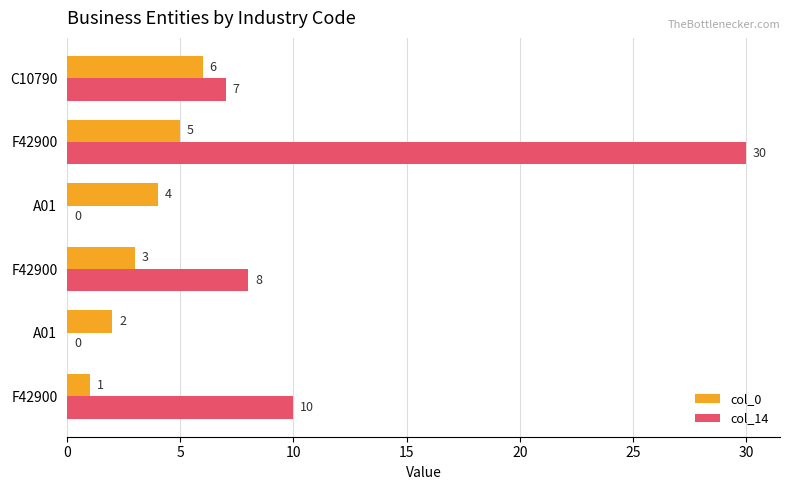

How many distinct data groups are displayed?

2